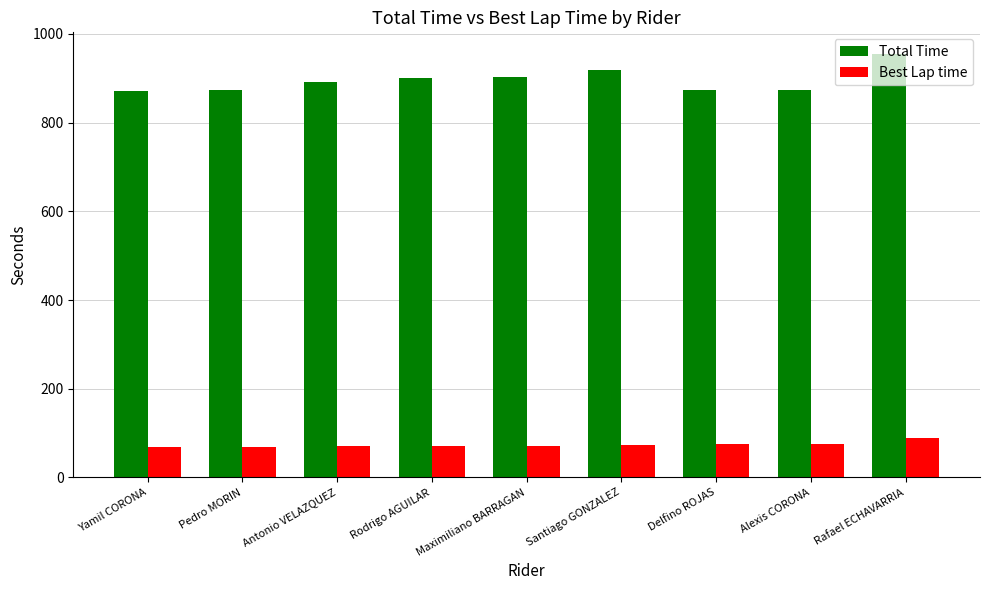

Which series has the largest range (max minus min)?

Total Time